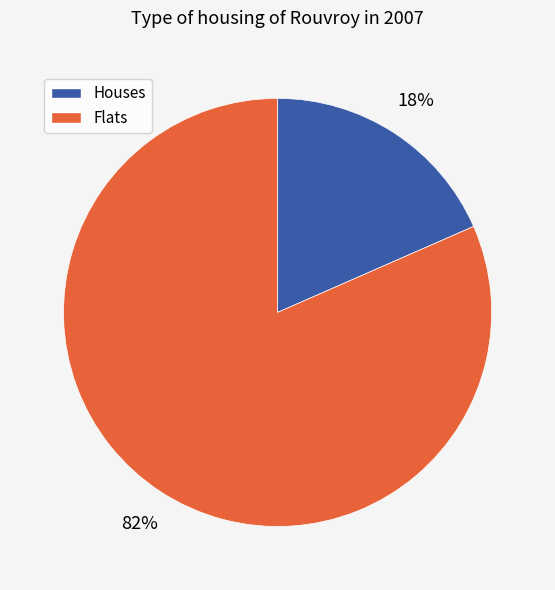

To the nearest percent, what is the average slice percentage?

50%